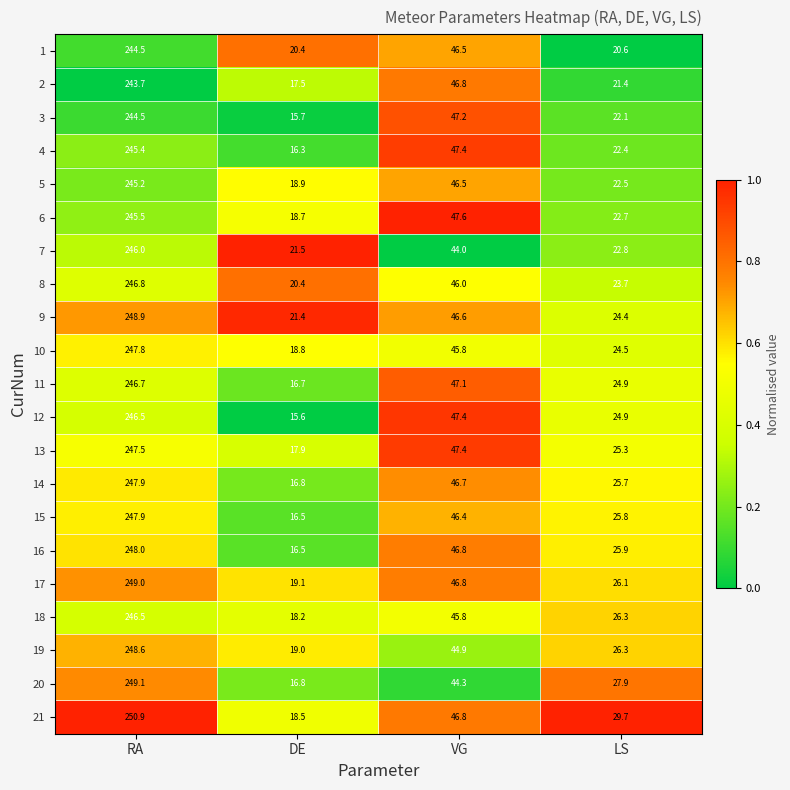

Which category has the lowest value in the 5 series?

DE